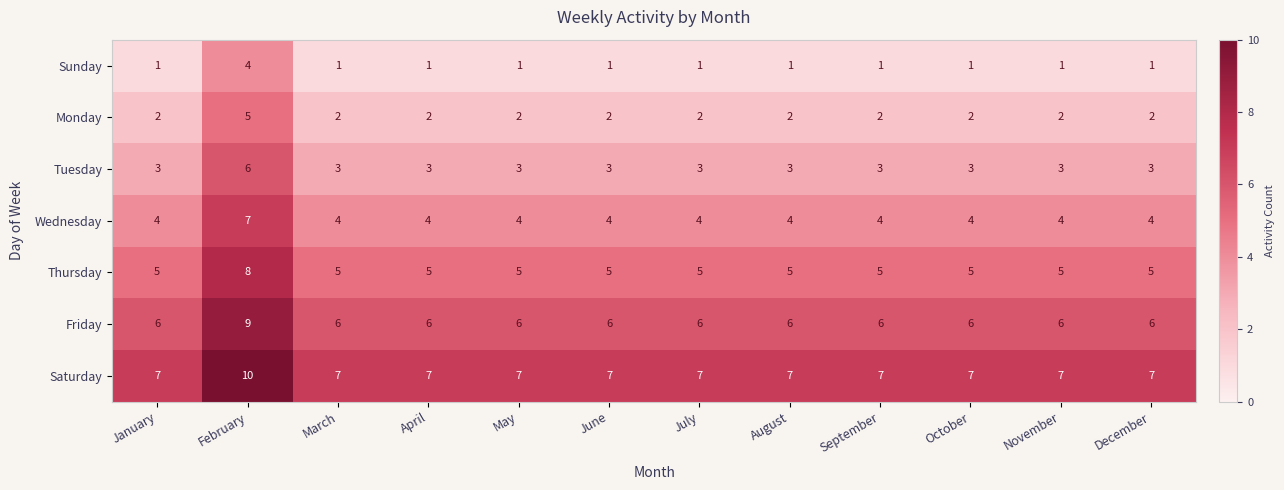

How many Tuesday values are between 3 and 4?

11